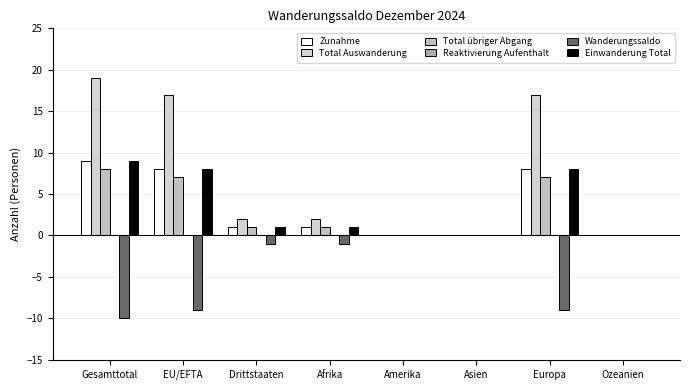

Is the value of Einwanderung Total at Drittstaaten greater than the value of Total Auswanderung at Ozeanien?

Yes